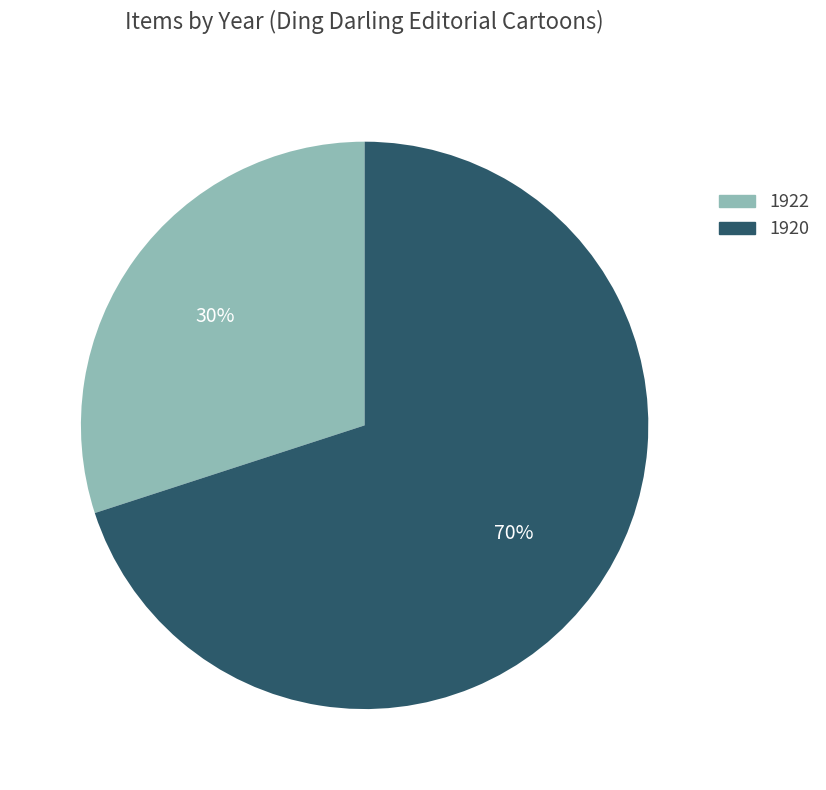

To the nearest percent, what is the average slice percentage?

50%